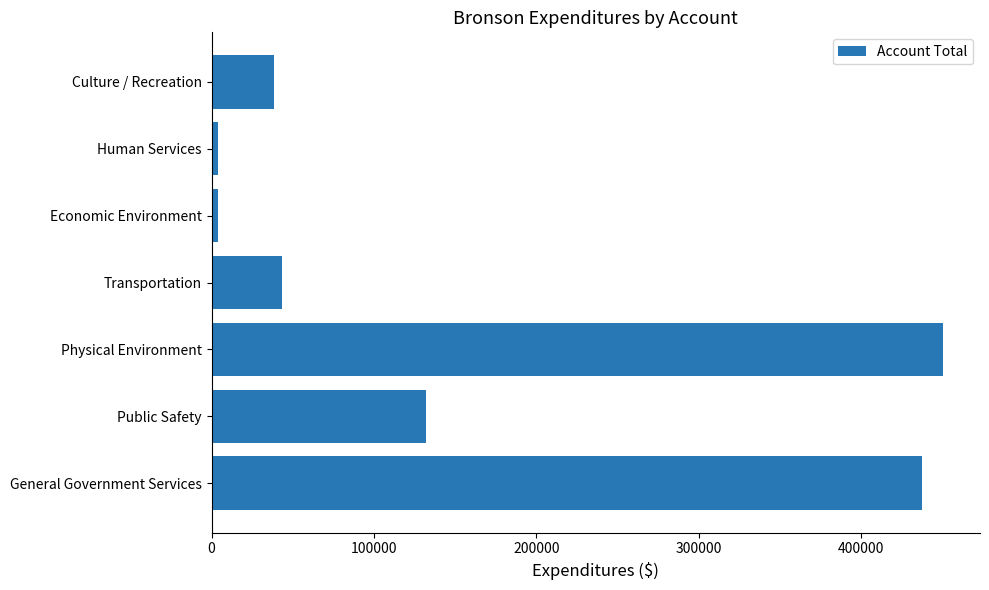

At which category does the chart reach its peak across all series?

Physical Environment